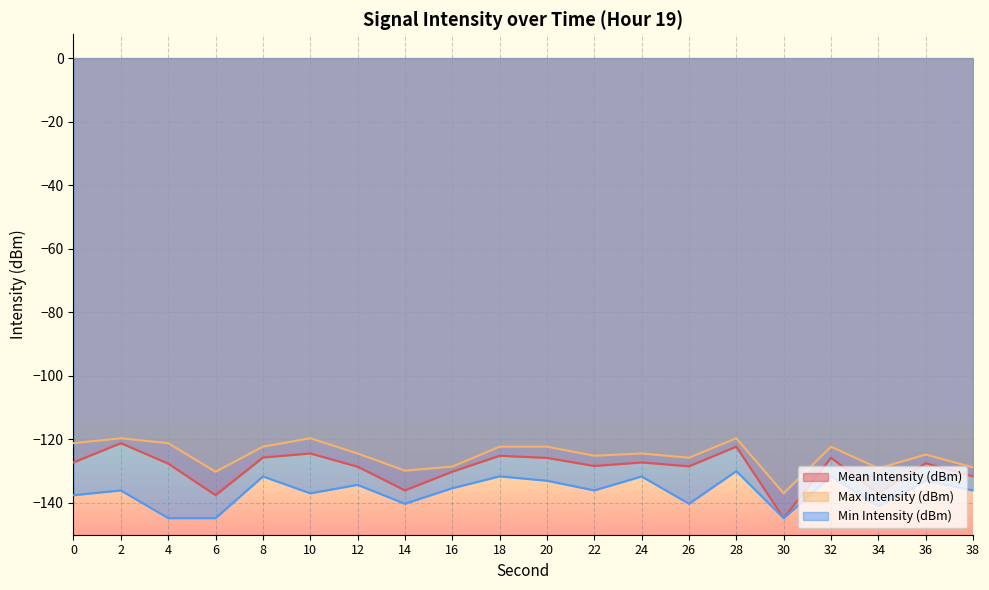

Does the chart display data point markers on the line(s)?

No